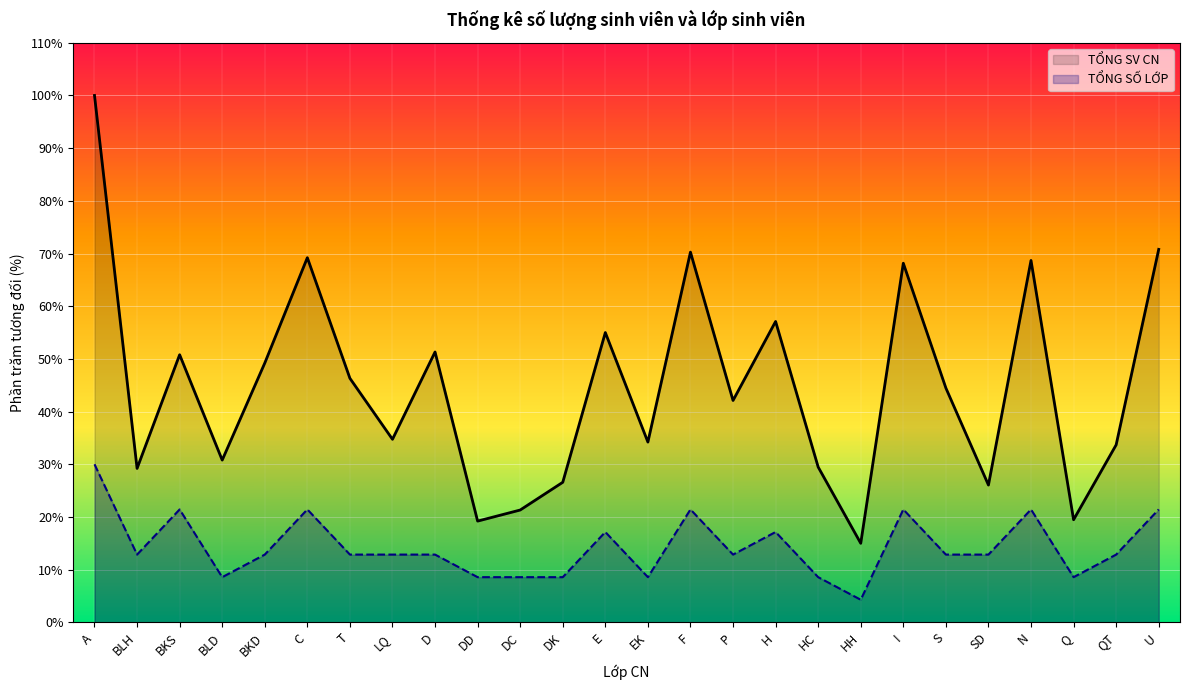

What is the total value across all series at QT?

46.5